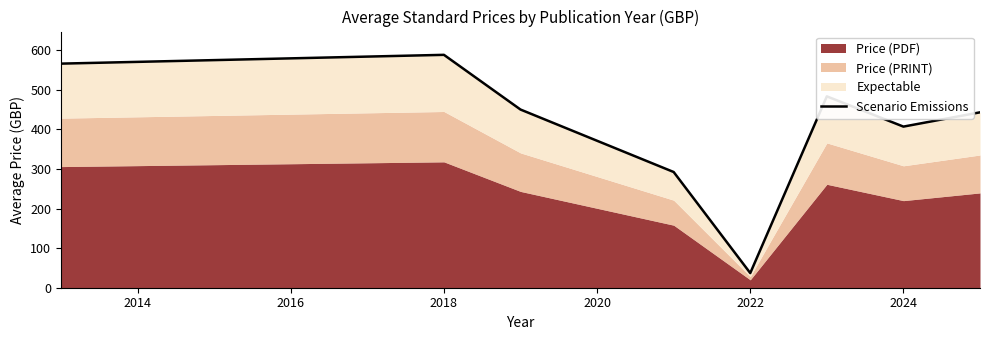

Reading left to right, extract all data points from this chart.

566.1	588.3	450.1	292.3	37.0	483.4	407.0	443.1